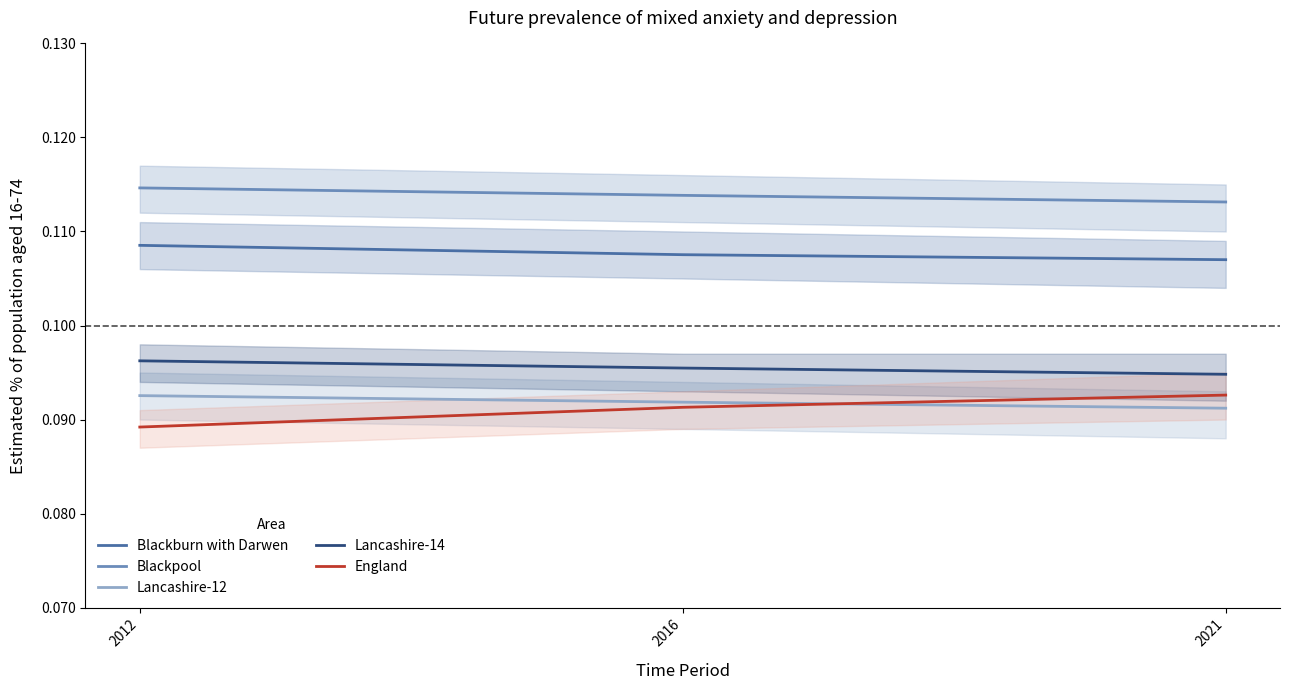

How many data points does each series have?

3